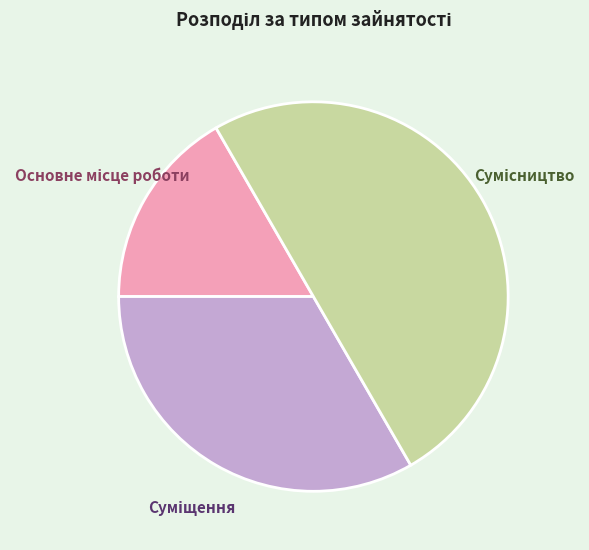

How many segments does this pie chart have?

3